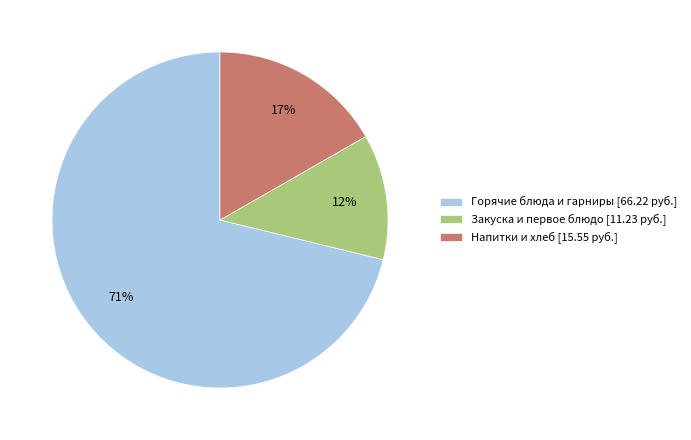

What percentage is the Горячие блюда и гарниры [66.22 руб.] slice, to the nearest percent?

71%